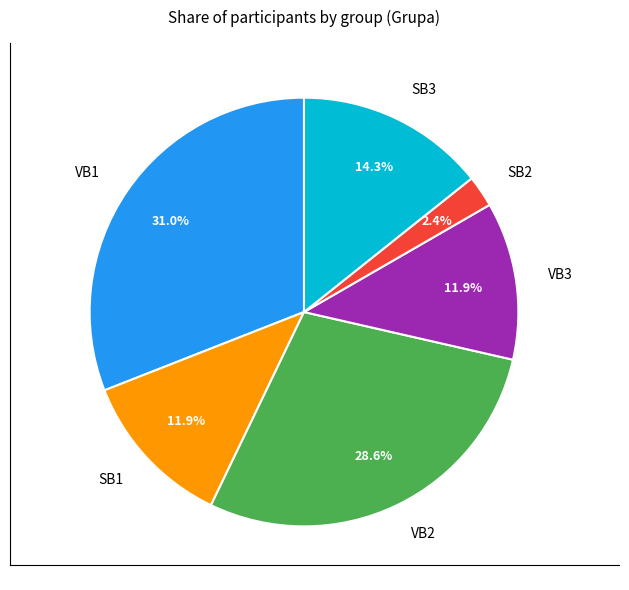

Does any single category account for the majority?

No